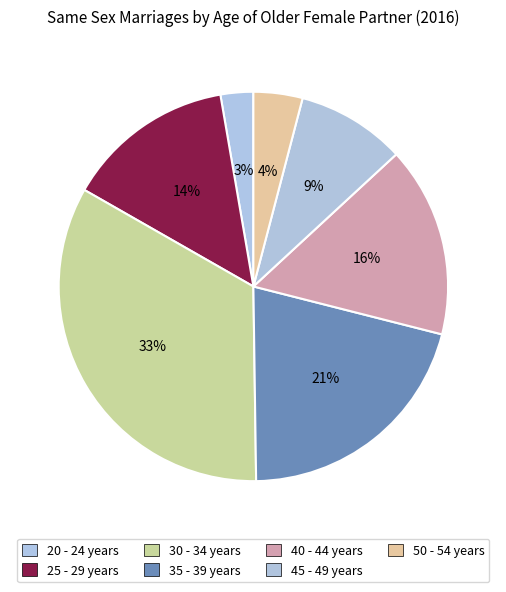

True or false: 50 - 54 years accounts for 4% of the total.

True